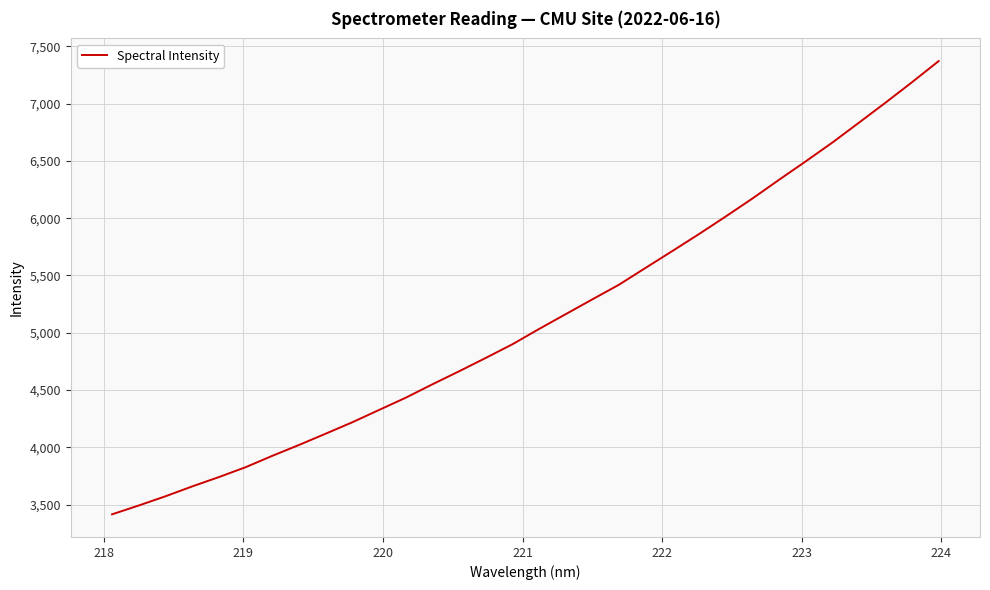

What is the difference between the maximum and minimum values?

3957.4